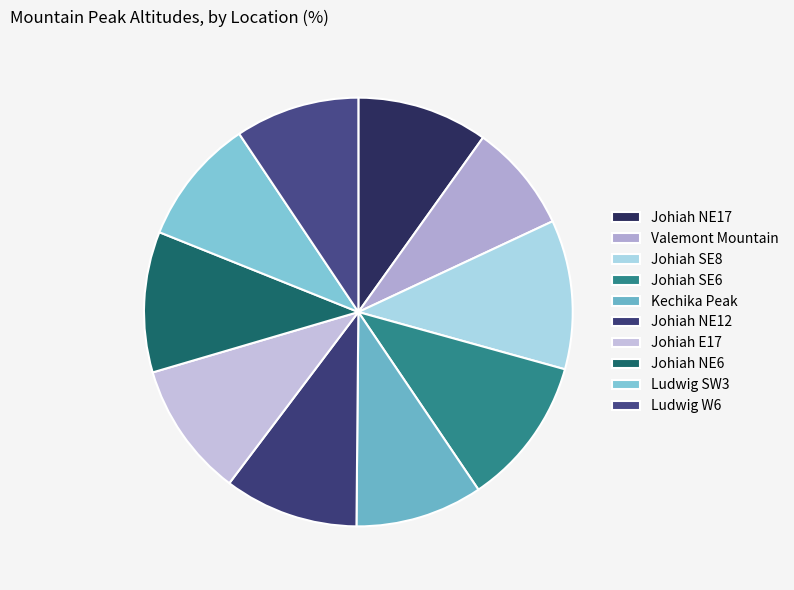

To the nearest percent, what percentage of the pie is Johiah NE6?

11%